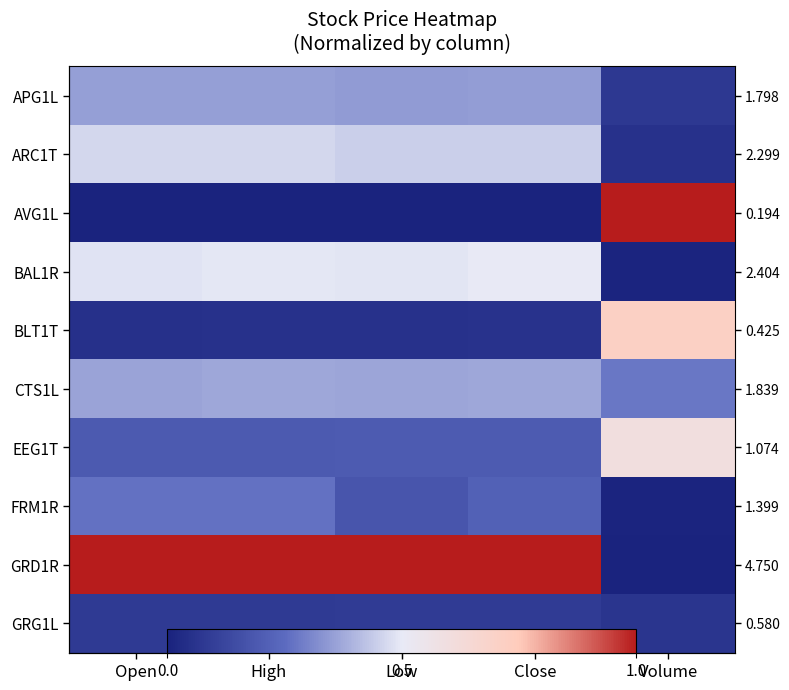

At how many categories does at least one series exceed 0?

5